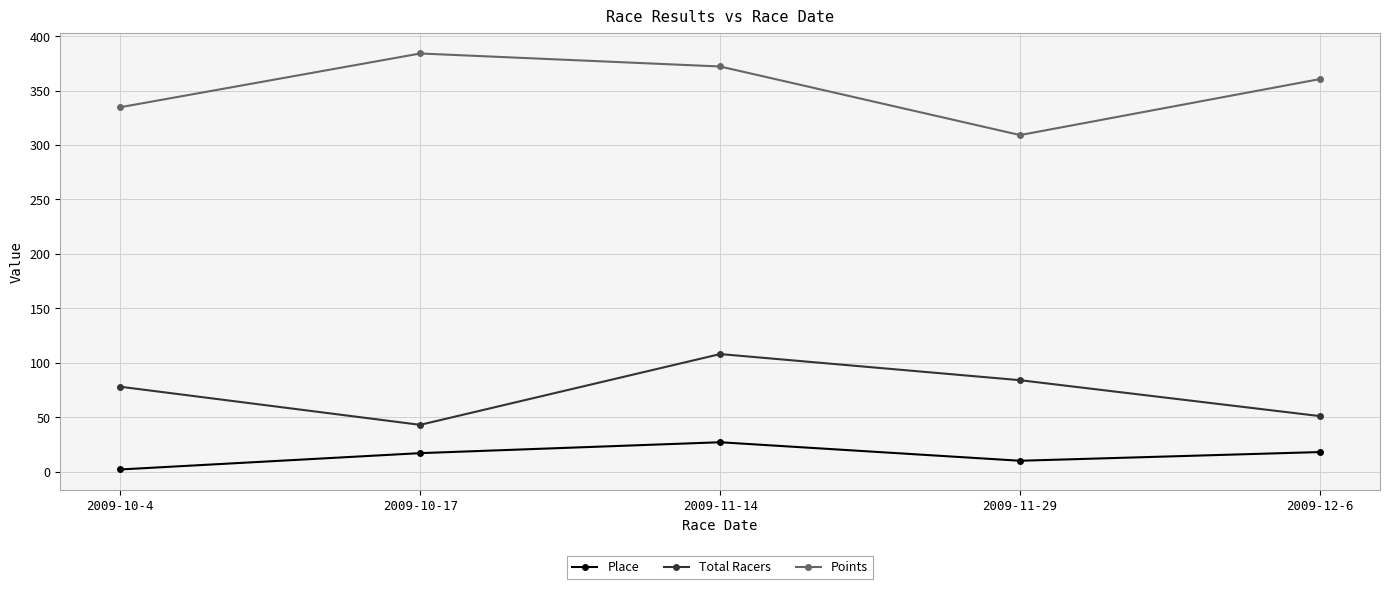

True or false: Points and Total Racers cross at least once.

False